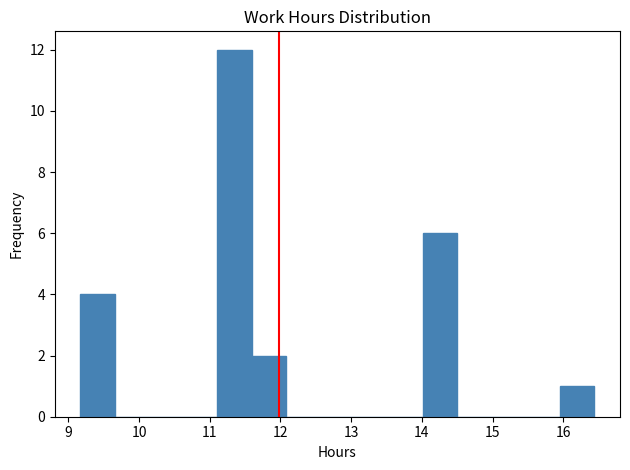

Reading left to right, list every bar in this chart as the range it spans on the x-axis followed by its height. Neither the bar edges nor the heights are printed on the chart, so give them approximately, as read against the axes.

9.2 to 9.7: 4
9.7 to 10.1: 0
10.1 to 10.6: 0
10.6 to 11.1: 0
11.1 to 11.6: 12
11.6 to 12.1: 2
12.1 to 12.6: 0
12.6 to 13.0: 0
13.0 to 13.5: 0
13.5 to 14.0: 0
14.0 to 14.5: 6
14.5 to 15.0: 0
15.0 to 15.5: 0
15.5 to 16.0: 0
16.0 to 16.4: 1